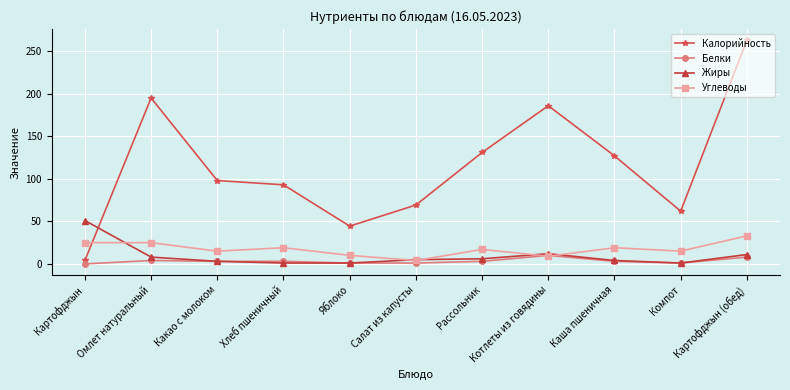

At which label does Жиры first exceed 5?

Картофджын